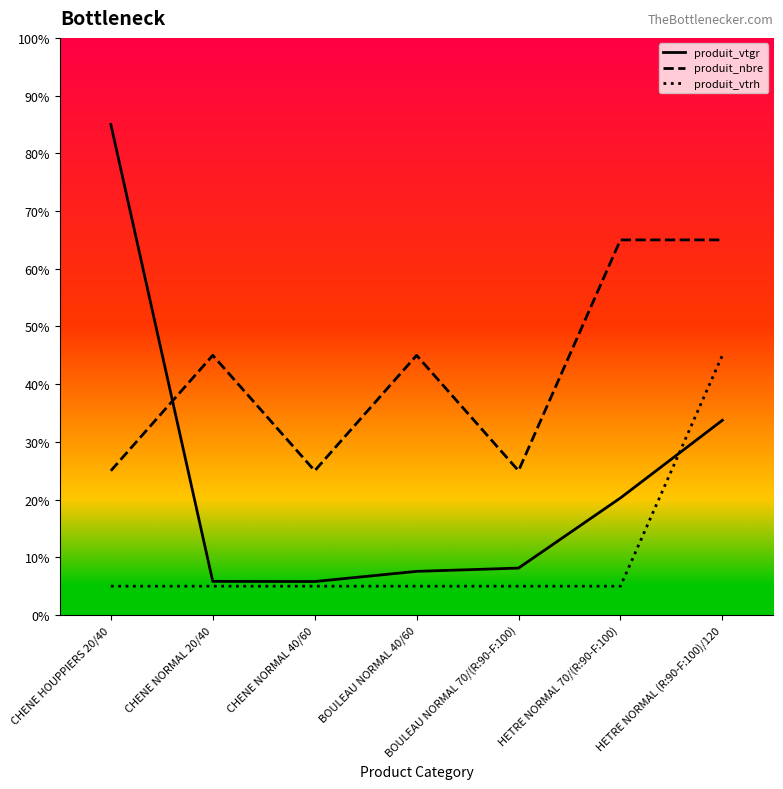

Which label corresponds to the largest value in the chart?

CHENE HOUPPIERS 20/40